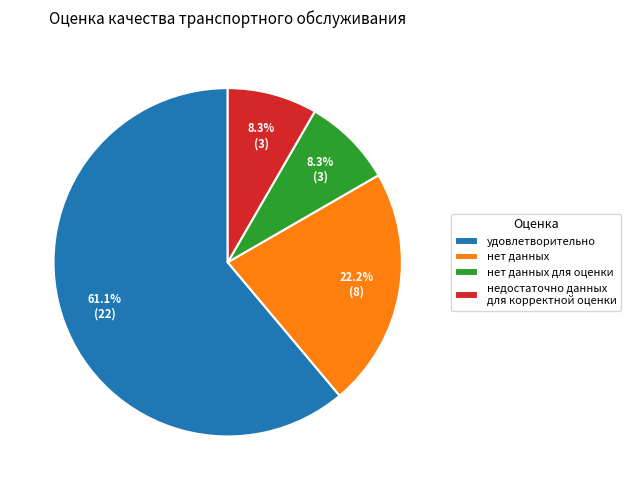

Combined, do нет данных and недостаточно данных для корректной оценки account for over 50%?

No